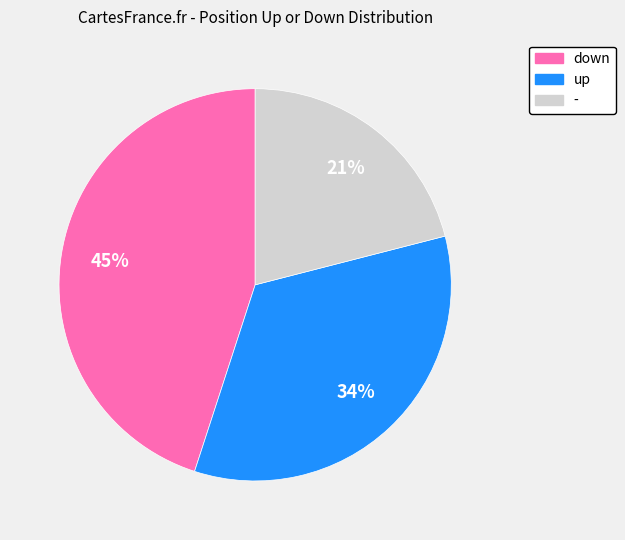

Rank the categories by value from highest to lowest.

down, up, -